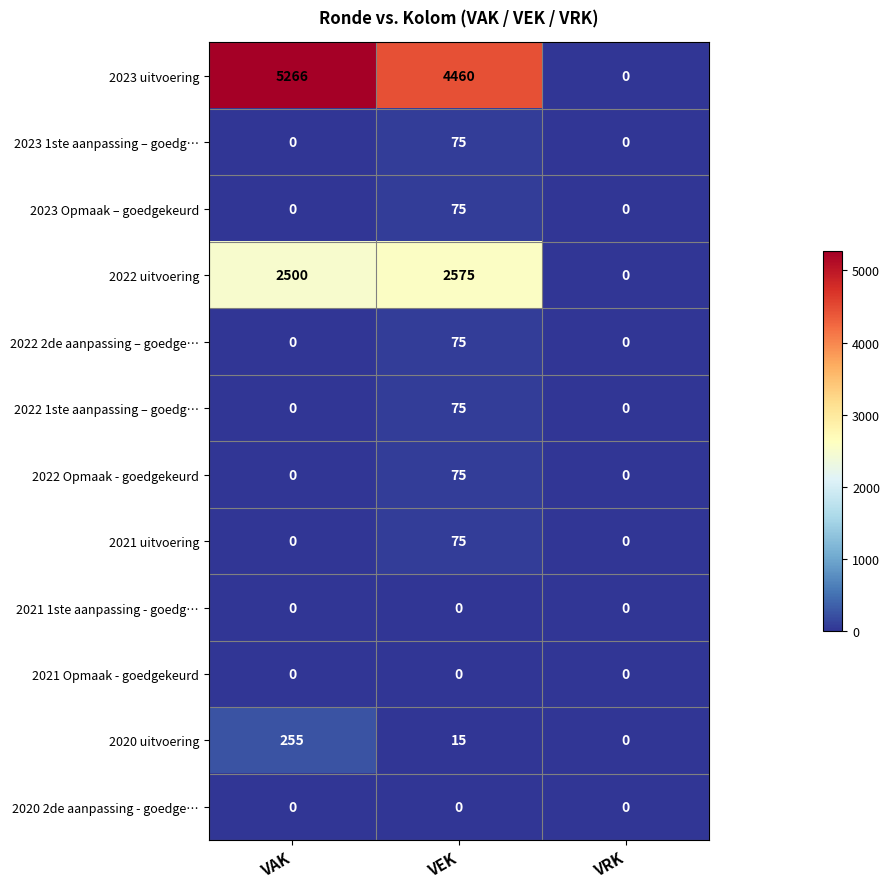

What is the difference between the highest and lowest values at VAK?

5266